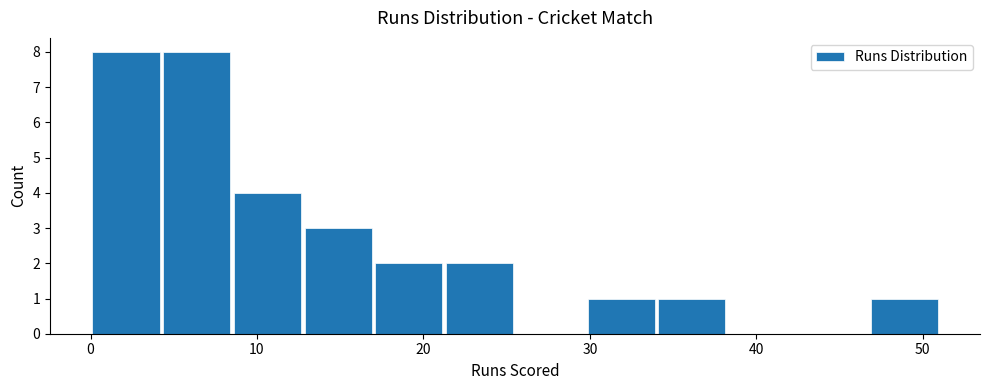

How tall is the bar that spans 9 to 13 on the x-axis? Neither the bar edges nor the heights are printed on the chart, so give them approximately, as read against the axes.

4